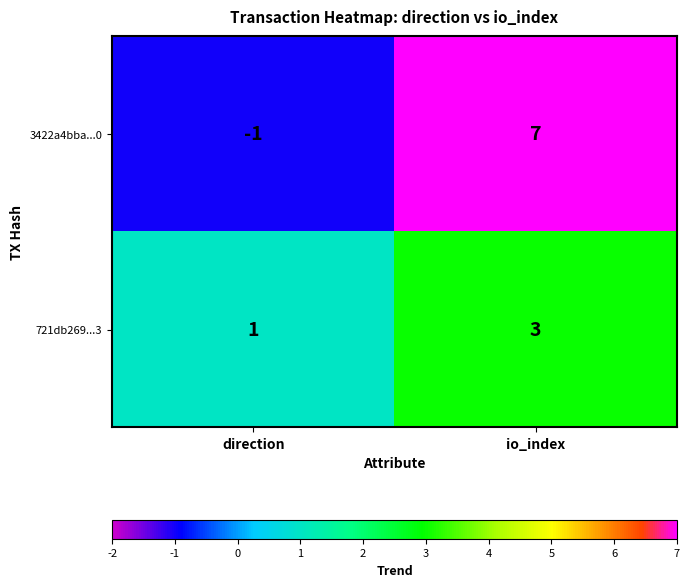

At which label does 3422a4bba...0 reach its peak?

io_index